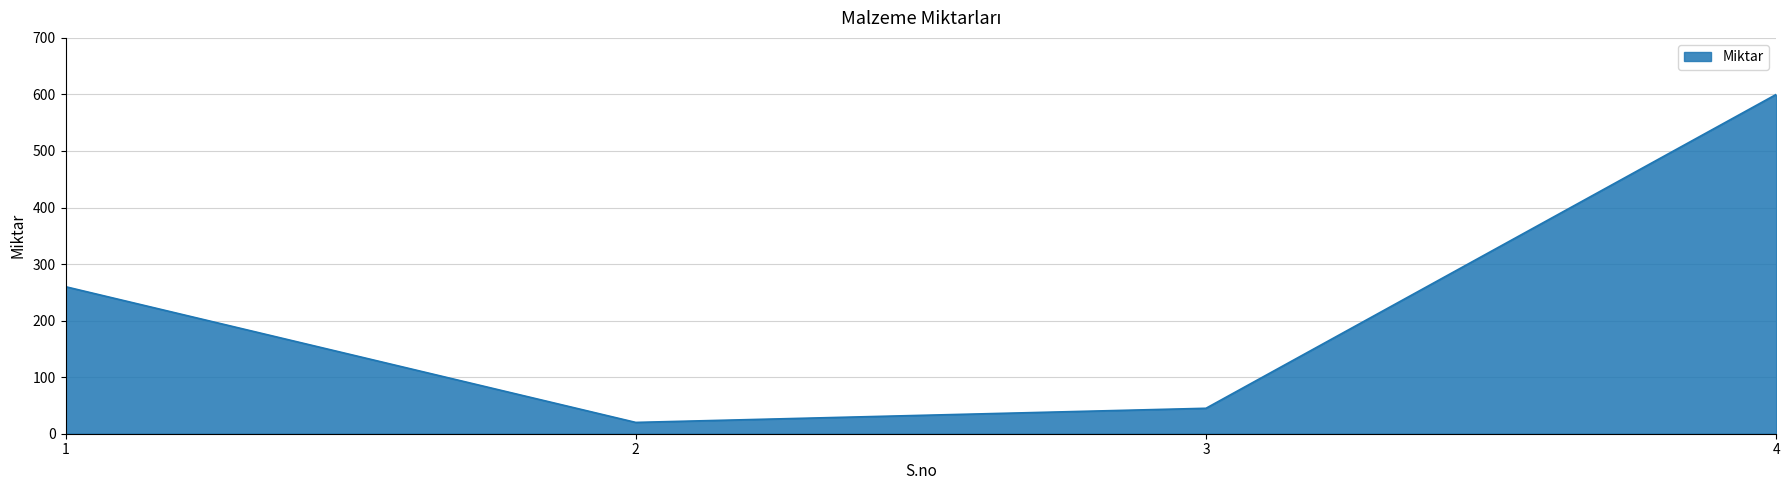

True or false: the data has more than 2 interior local peaks.

False